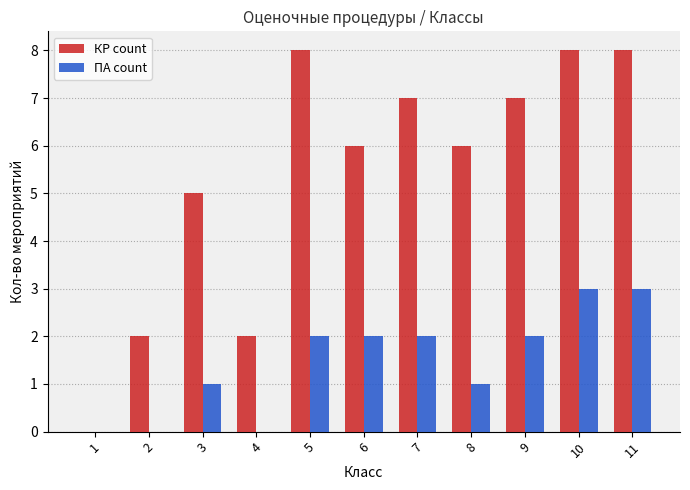

What is the maximum value for ПА count?

3